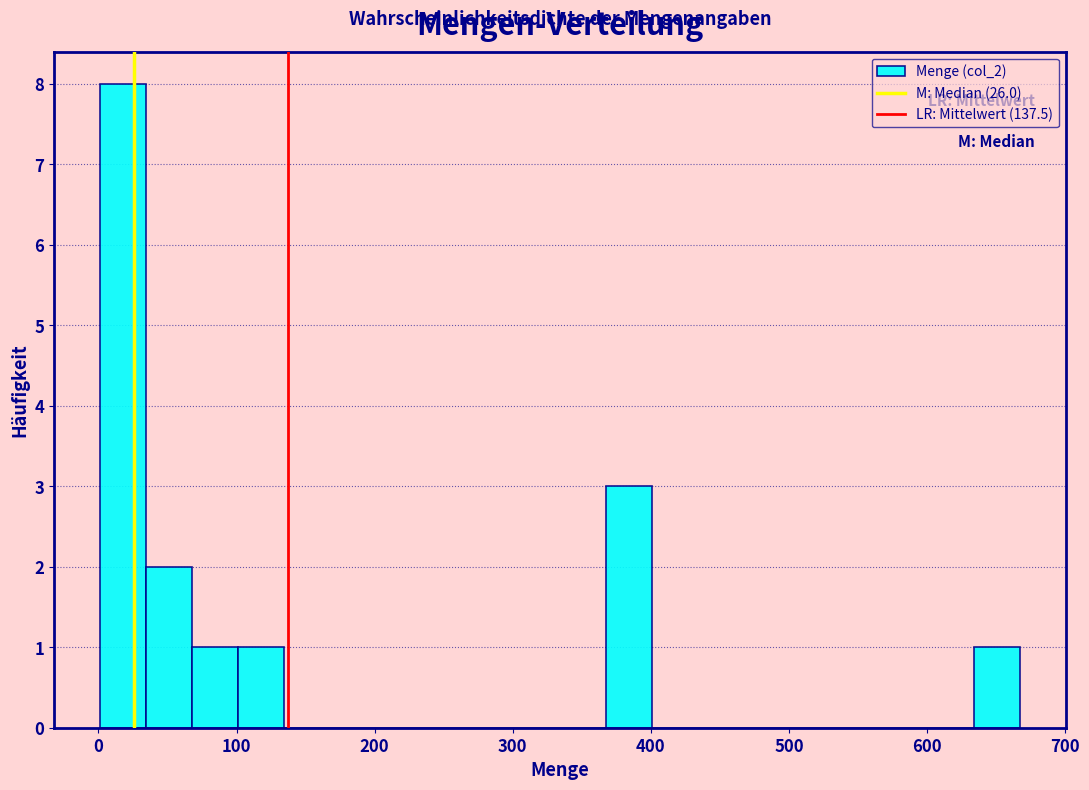

Read against the x-axis, roughly where is the centre of the tallest bar?

20